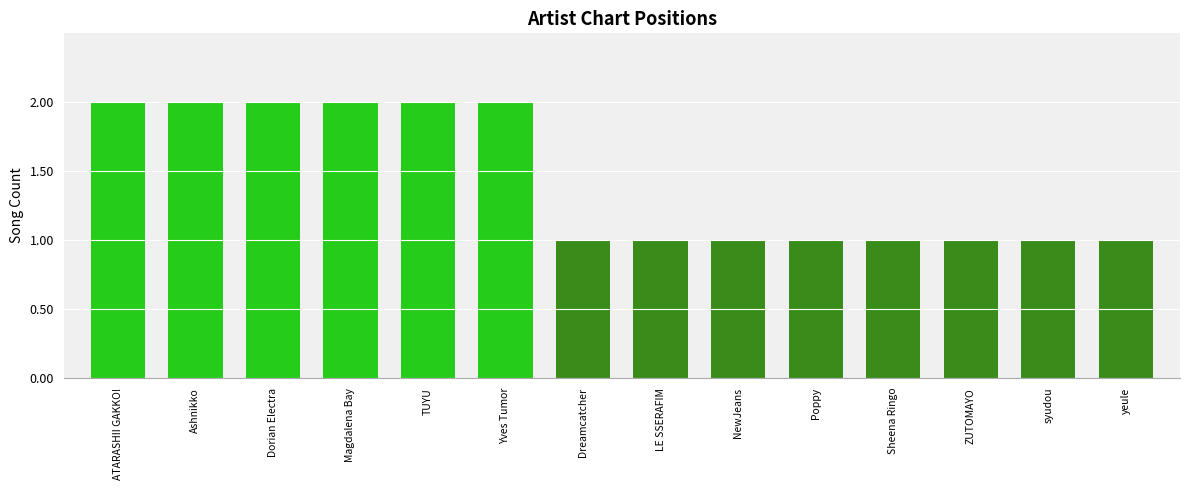

What is the sum of all values?

20